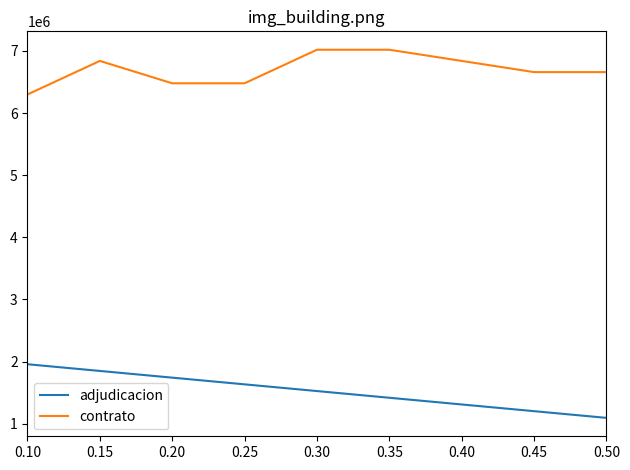

Where is the first local maximum?

0.15